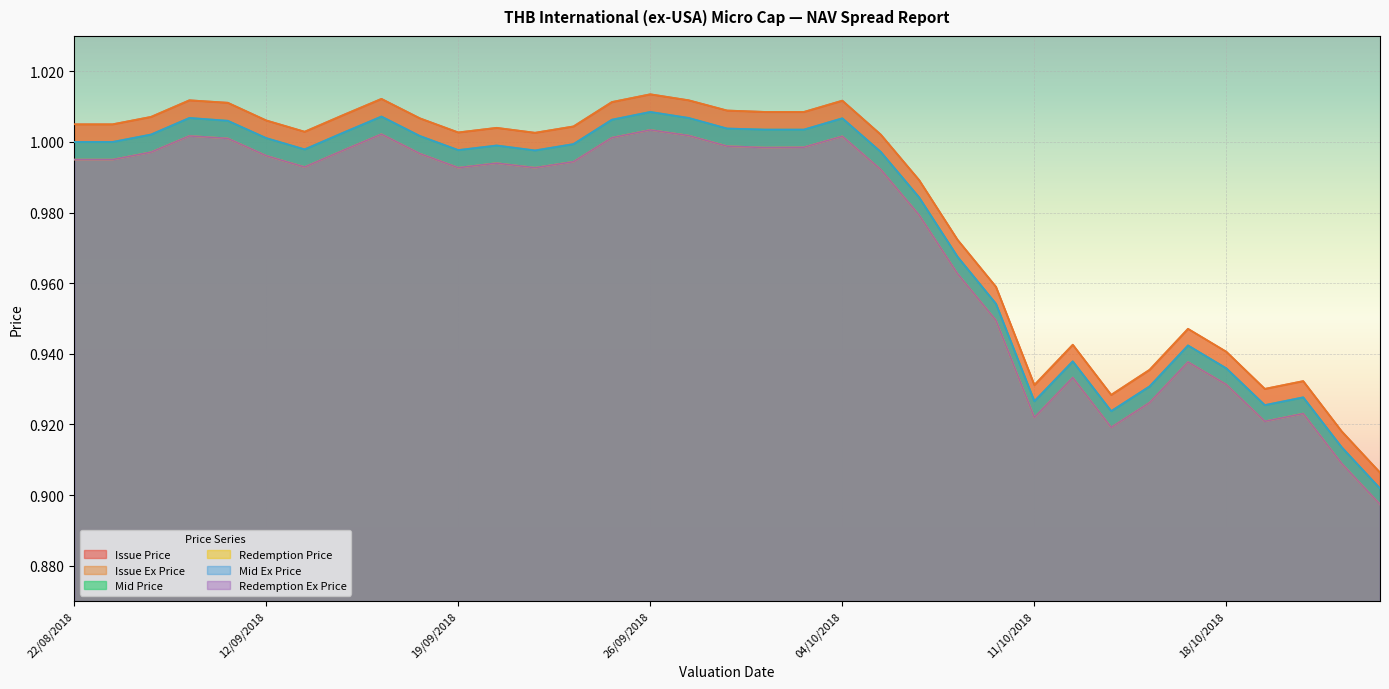

What is the difference between the second highest and minimum values in the Redemption Price series?

0.1